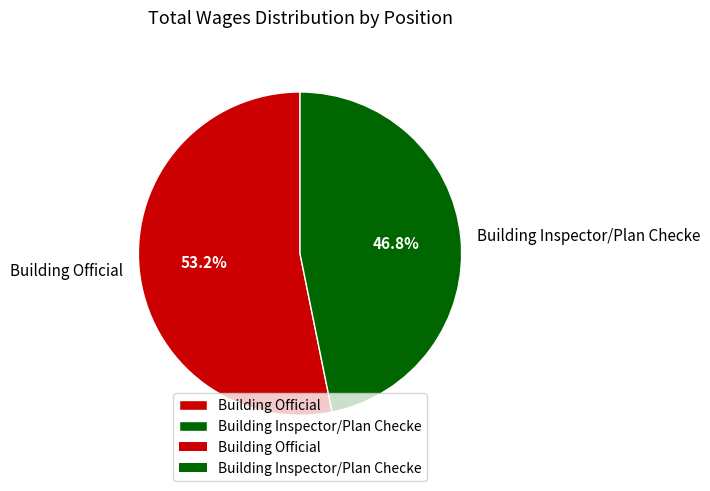

To the nearest percent, what portion does Building Inspector/Plan Checke represent?

47%